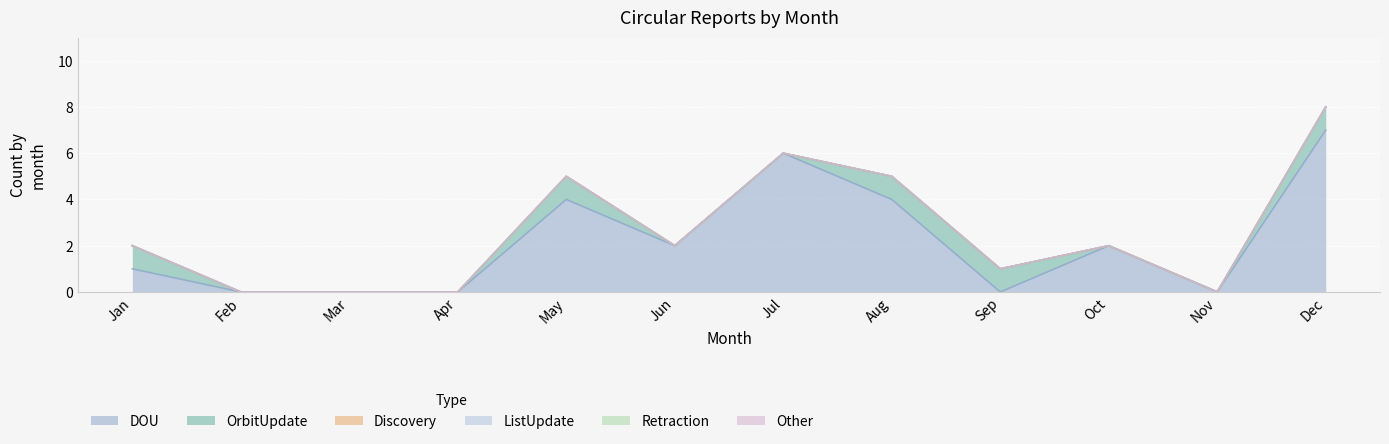

Is the value of Retraction at Jul greater than the value of ListUpdate at Jan?

No